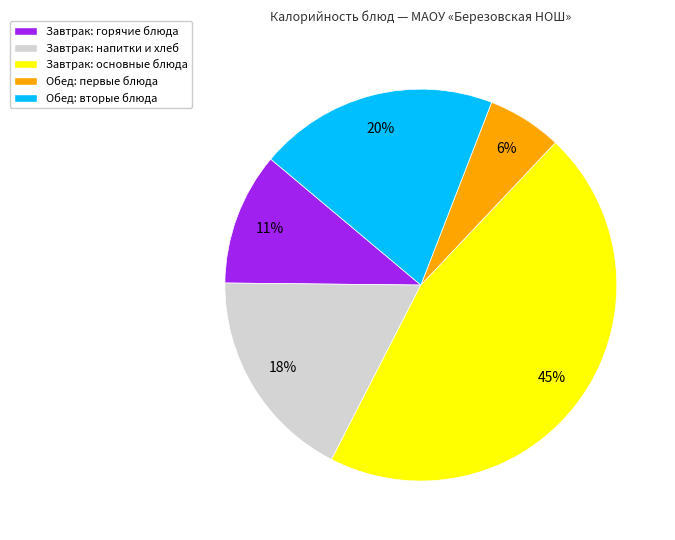

Is the sum of Завтрак: основные блюда and Завтрак: напитки и хлеб greater than half?

Yes